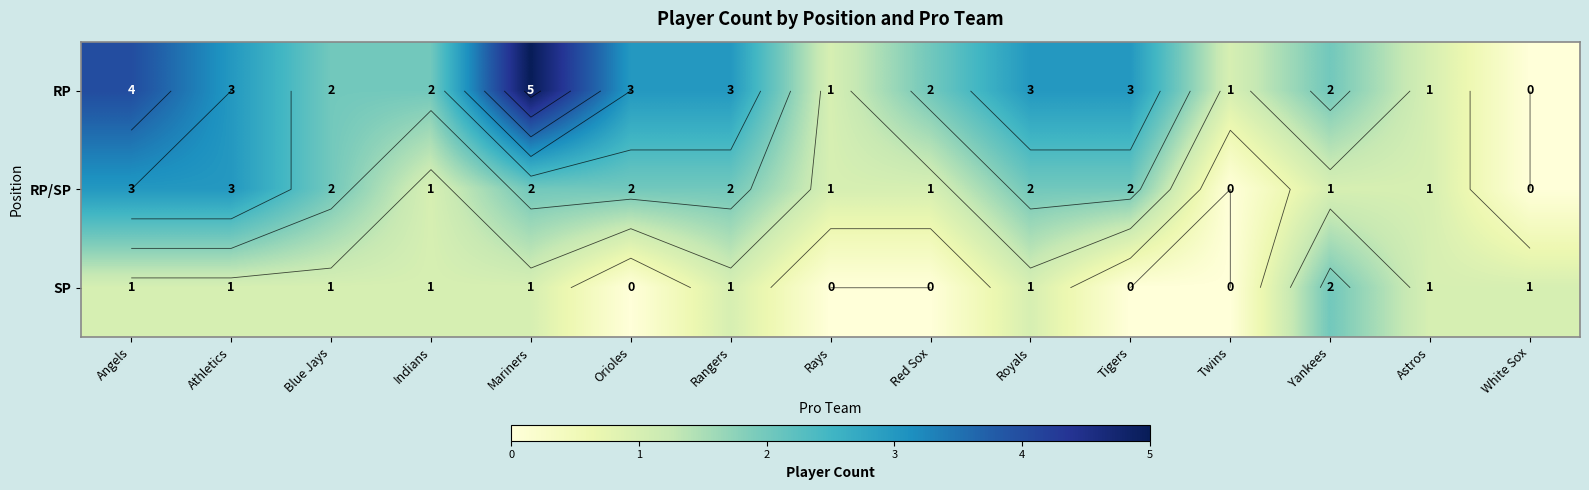

Count the number of data series in this chart.

3